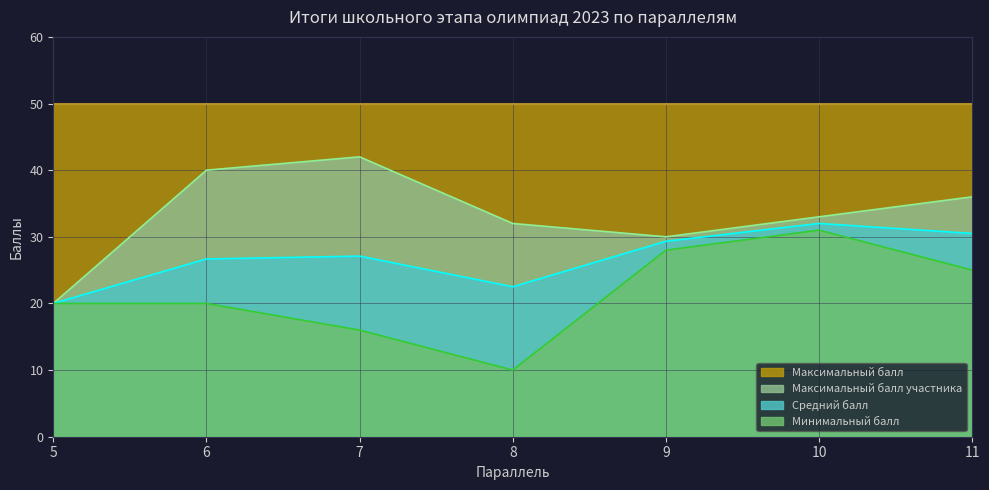

What is the smallest value displayed?

10.0